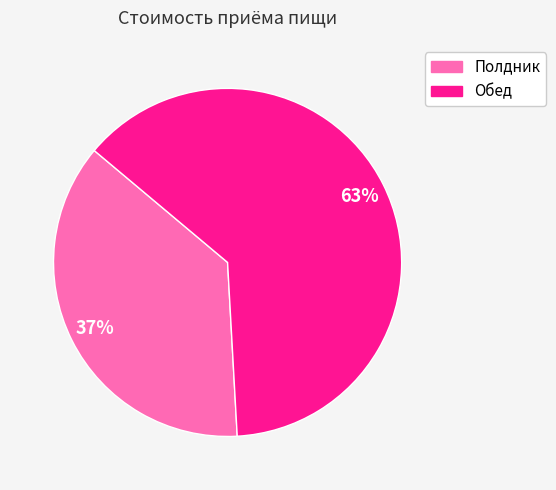

To the nearest percent, what is the average slice percentage?

50%